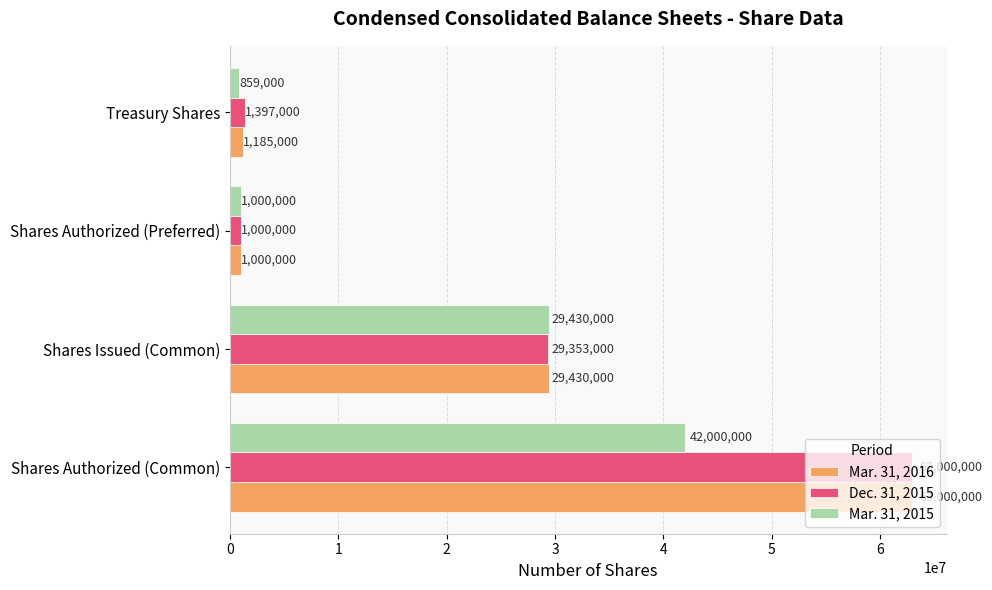

What are all the series names shown in the legend?

Mar. 31, 2016, Dec. 31, 2015, Mar. 31, 2015